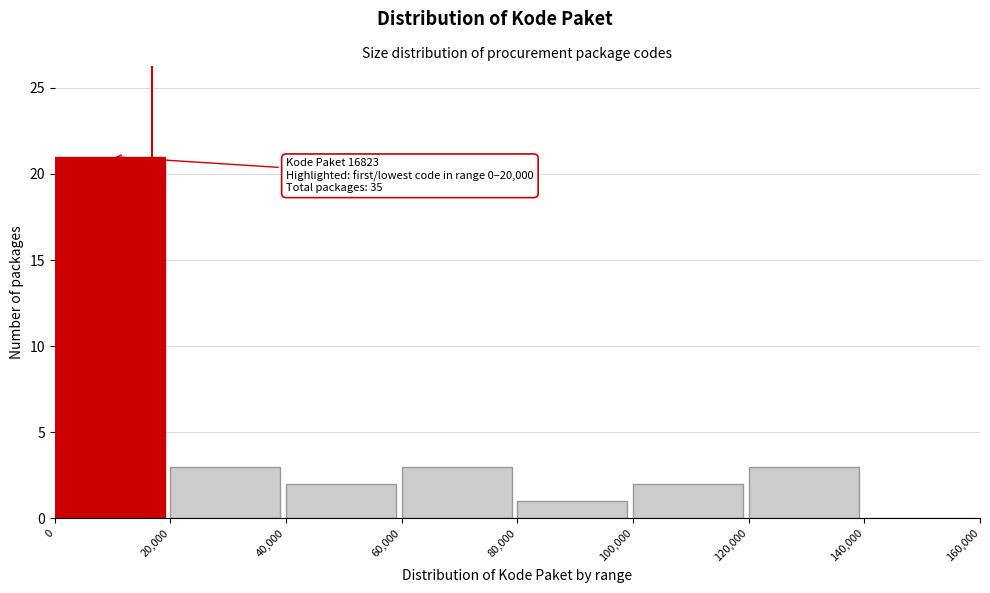

Over which range of the x-axis is the bar tallest?

0 to 20,000